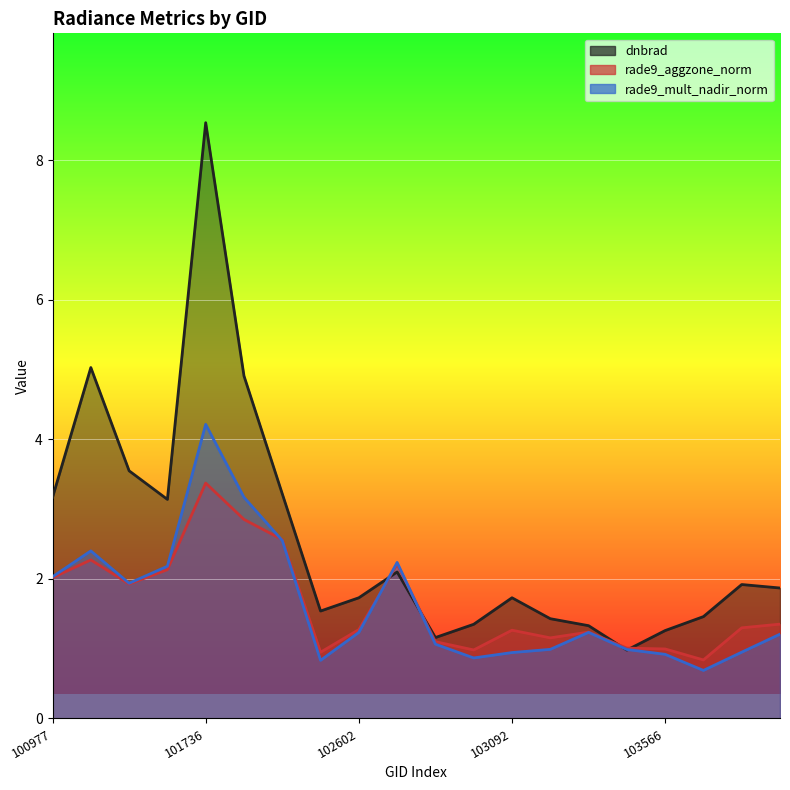

True or false: rade9_aggzone_norm and dnbrad intersect in this chart.

True